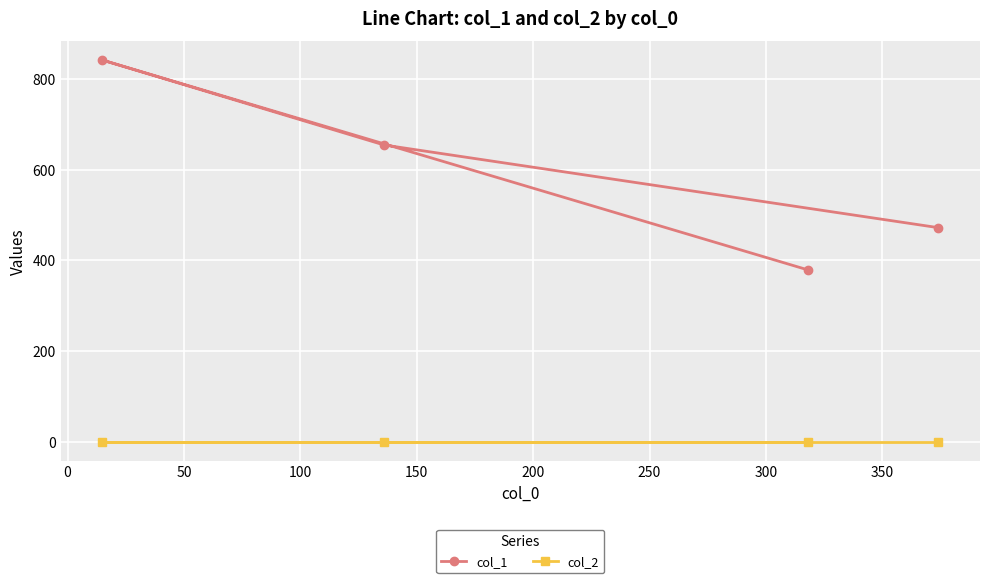

List the series in order of their overall mean, highest first.

col_1, col_2